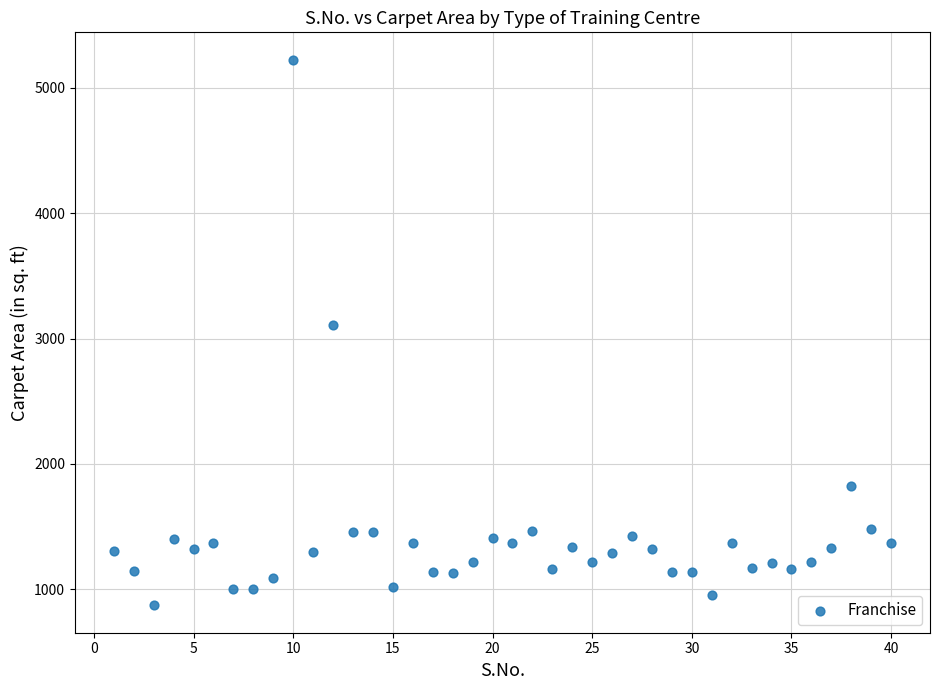

What Y value in the scatter plot is closest to 3048?

3106.0